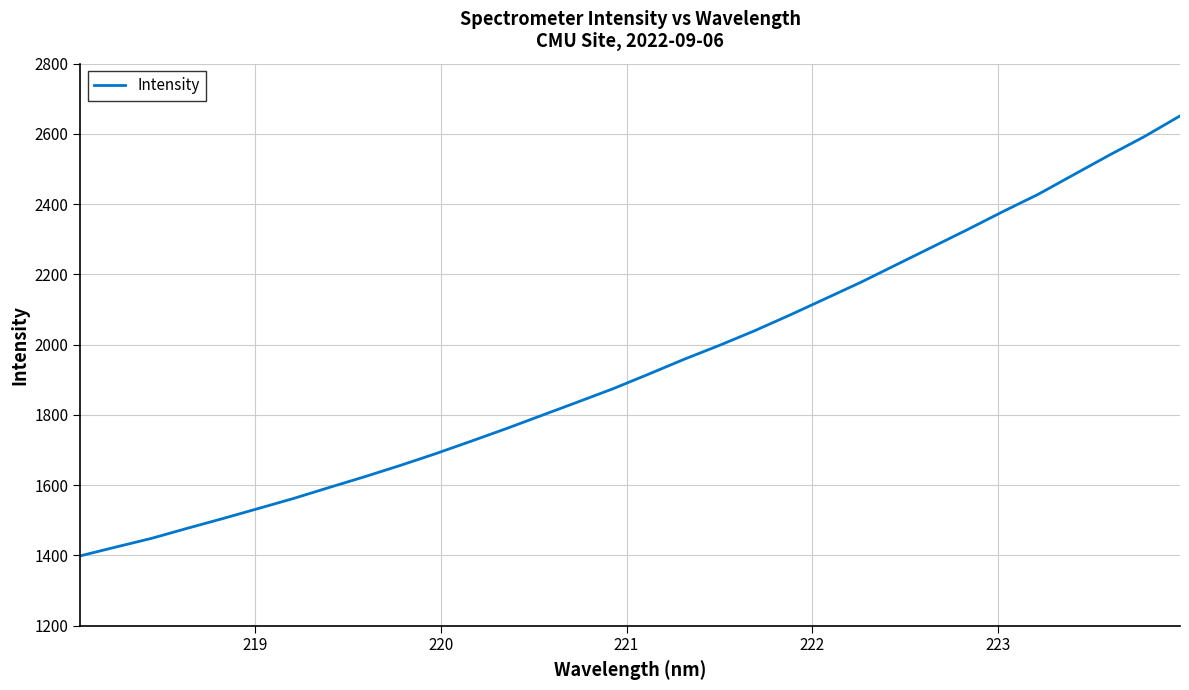

What is the minimum value shown in the chart?

1398.9